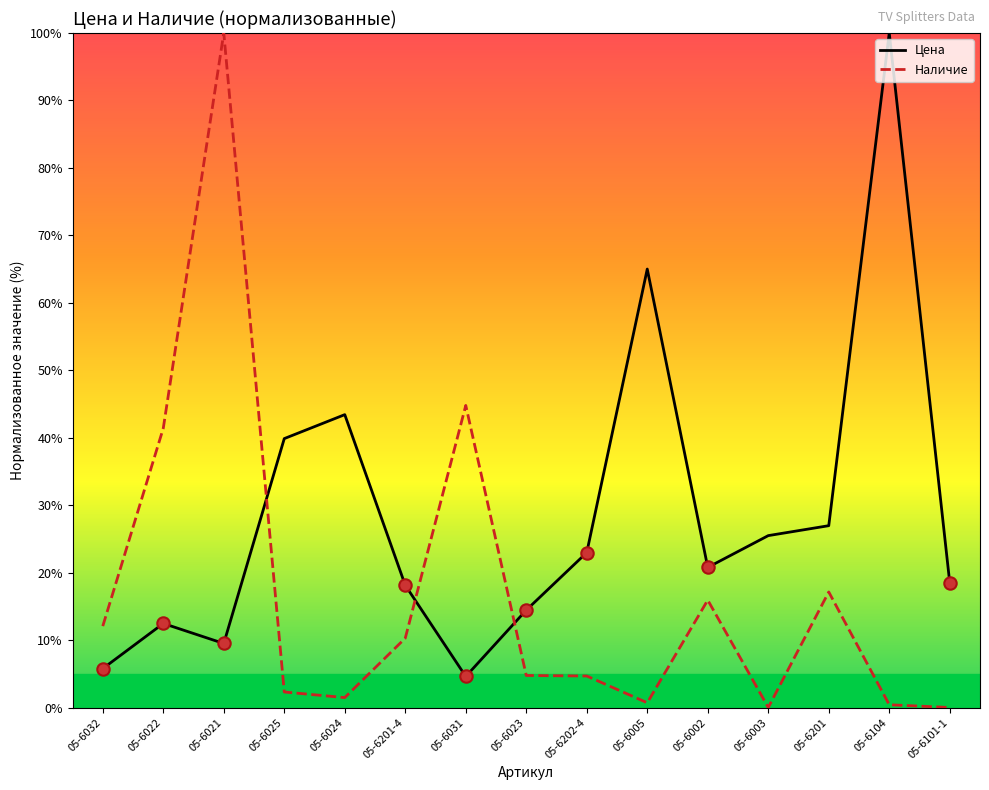

What is the difference between the highest and lowest values at 05-6201-4?

7.8